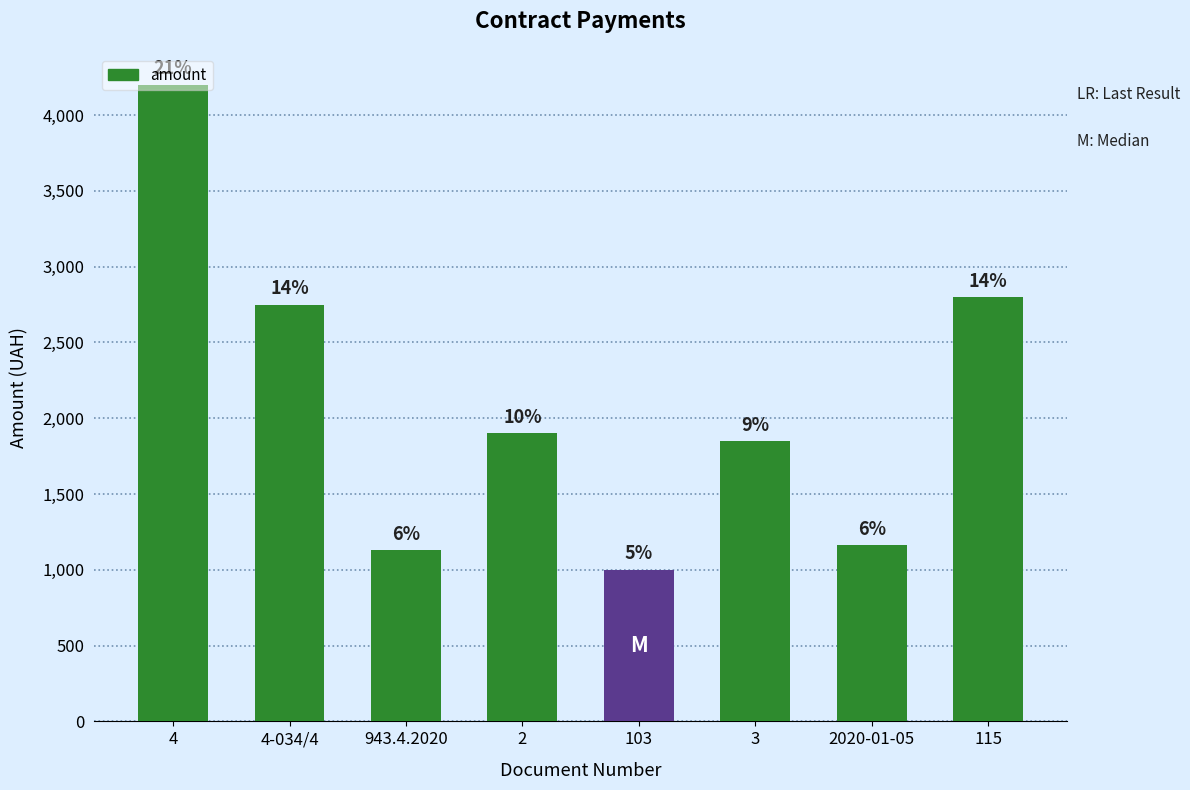

What is the difference between the values at 4 and 2?

2300.0